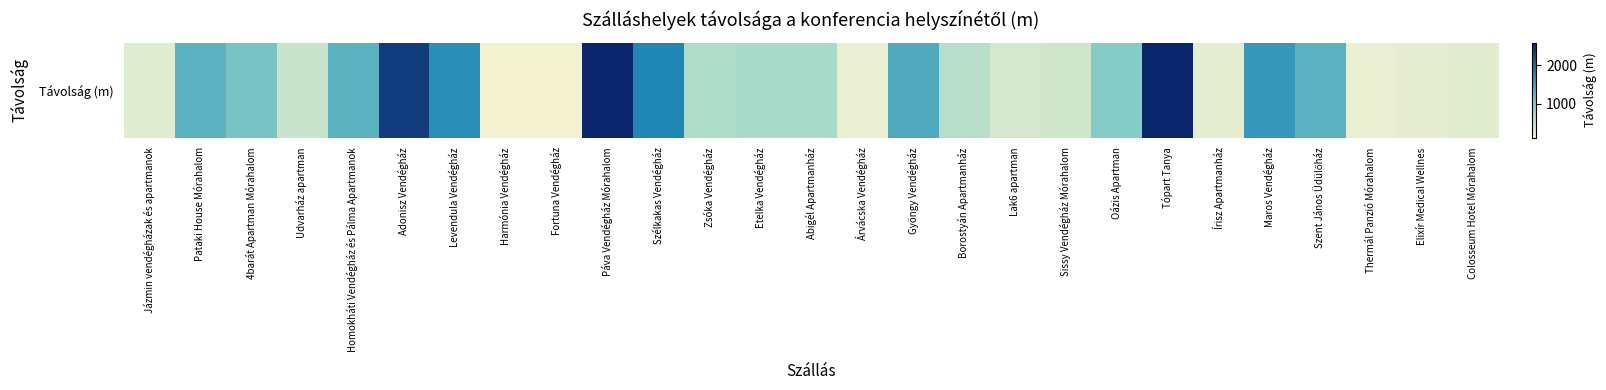

Reading right to left, what are all the values shown in this chart?

240	210	180	1300	1600	220	2600	1000	400	350	600	1400	180	700	700	650	1800	2600	110	110	1700	2400	1300	450	1100	1300	260